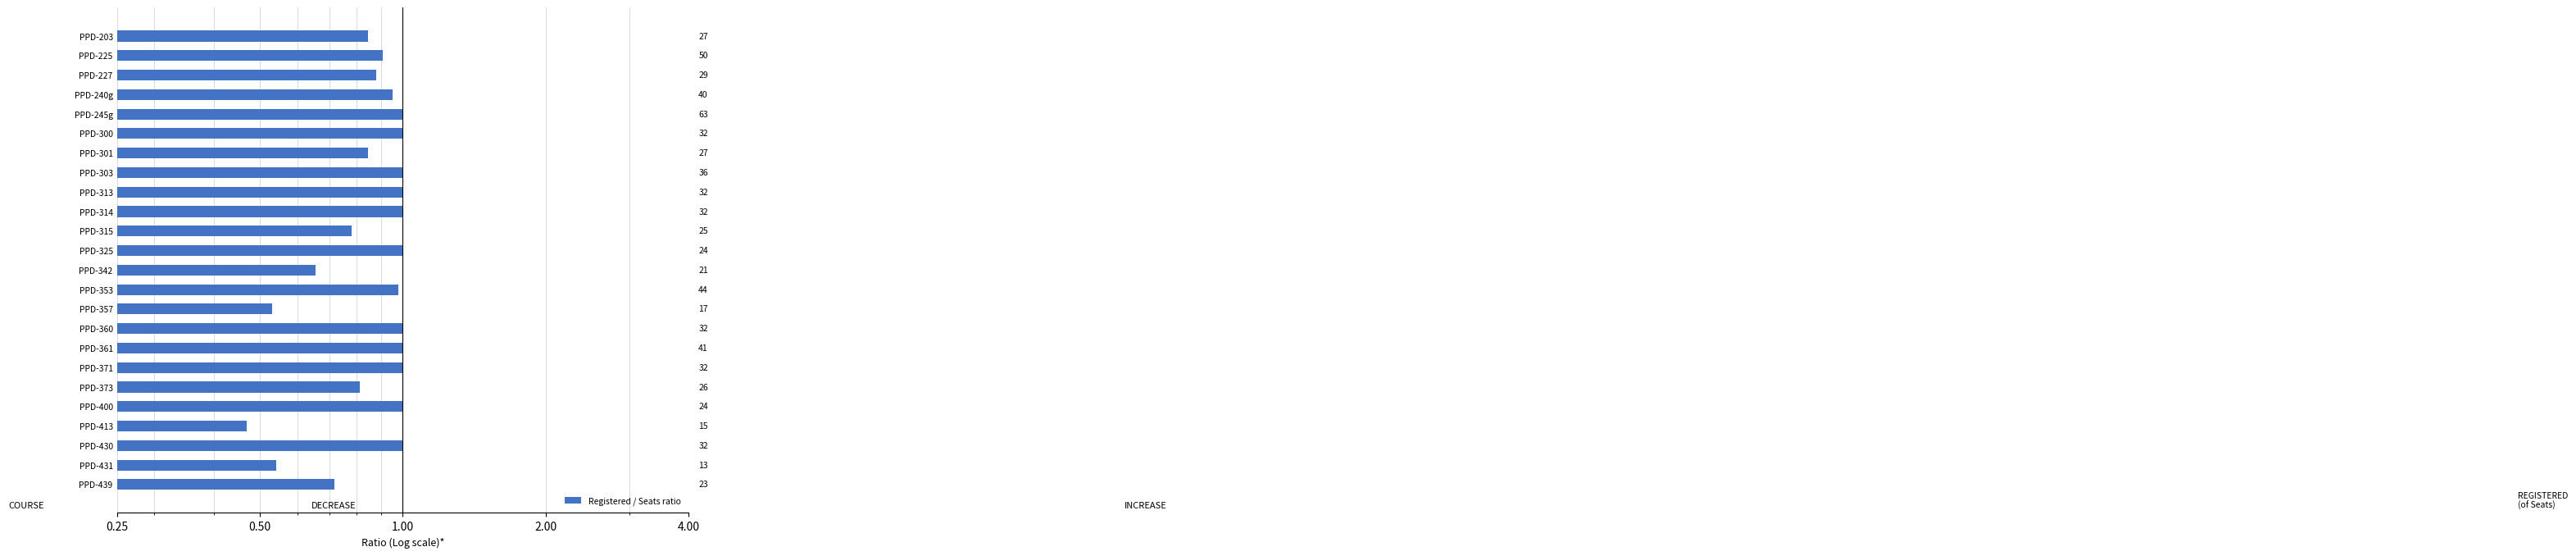

What is the smallest value displayed?

0.5